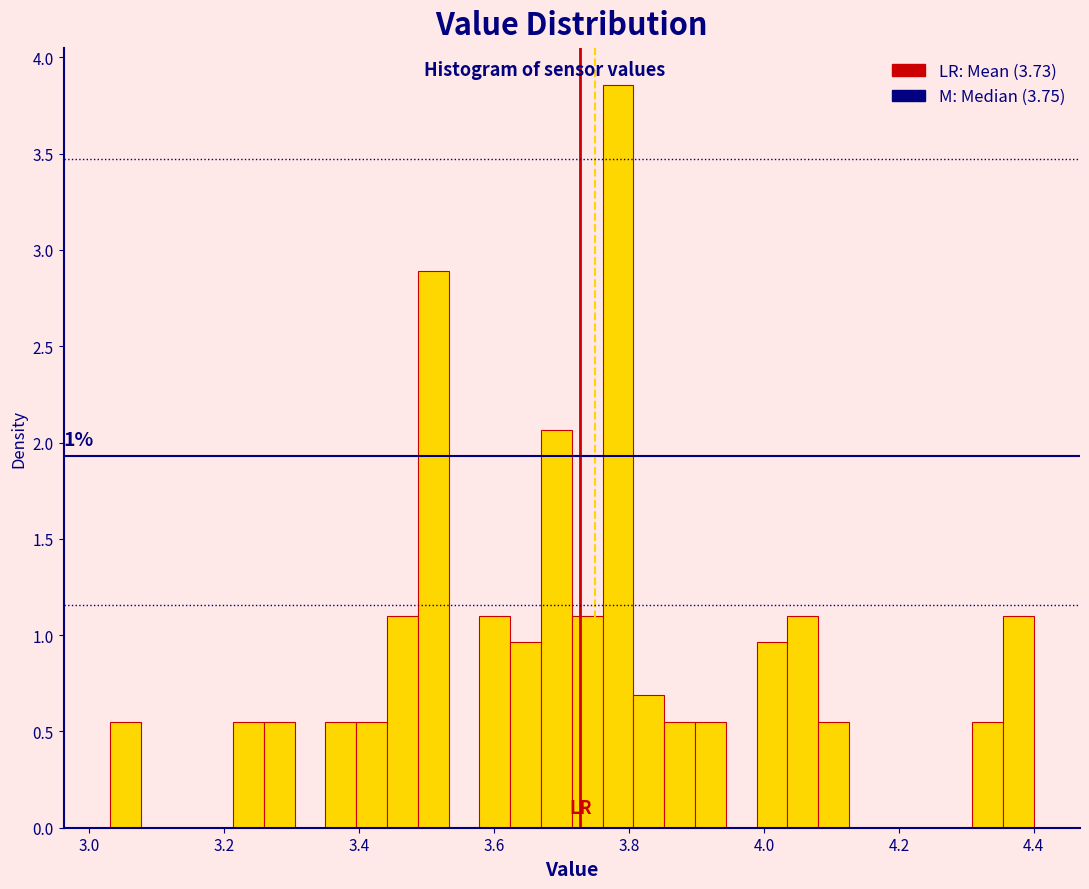

Read against the x-axis, roughly where is the centre of the tallest bar?

3.78